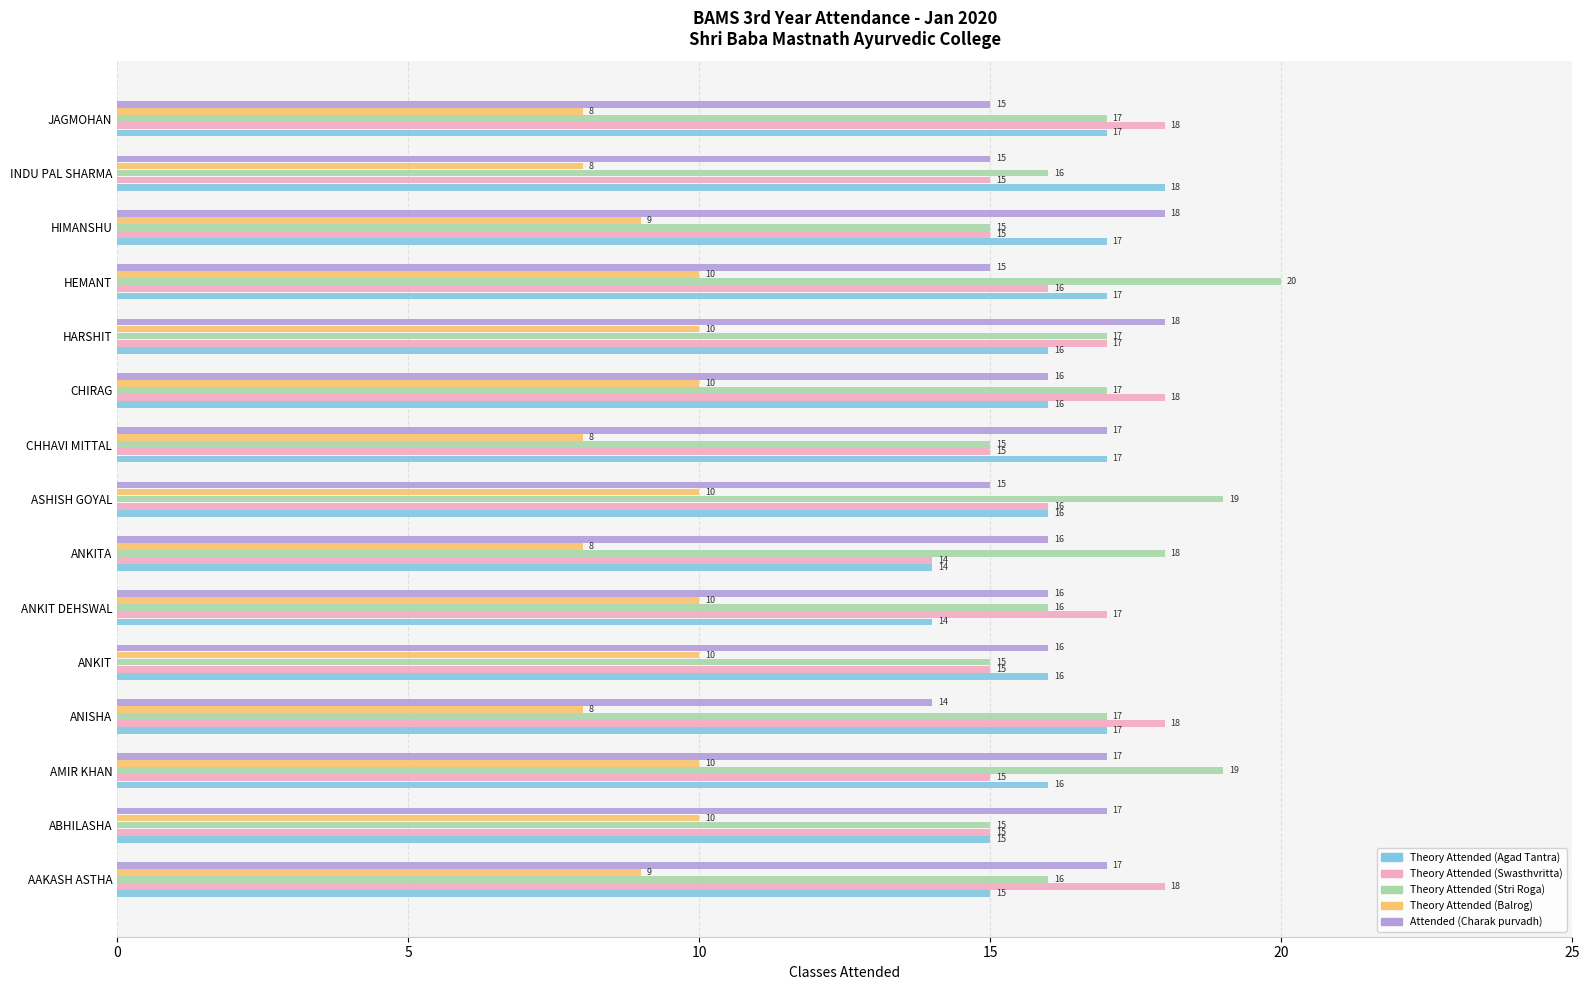

True or false: Theory Attended (Agad Tantra) has a value of 17 at CHHAVI MITTAL.

True